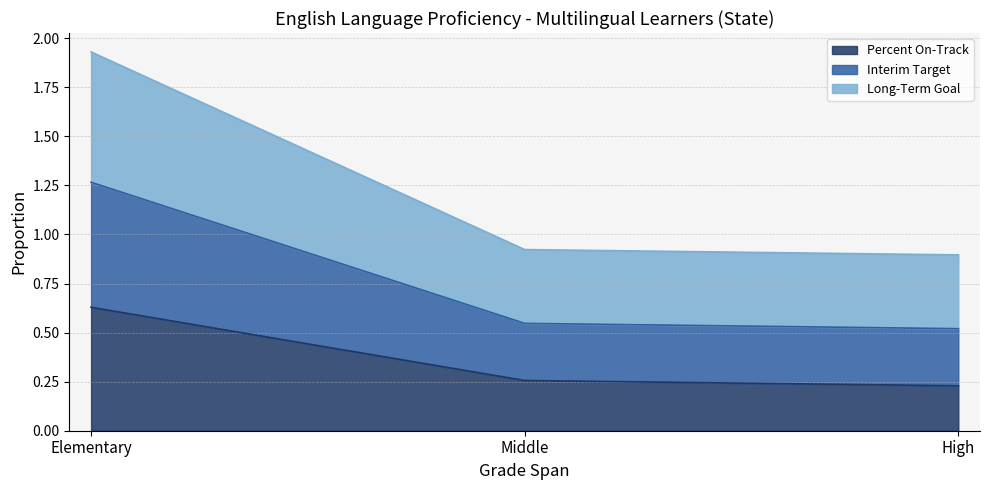

At which category is the sum across all series the highest?

Elementary